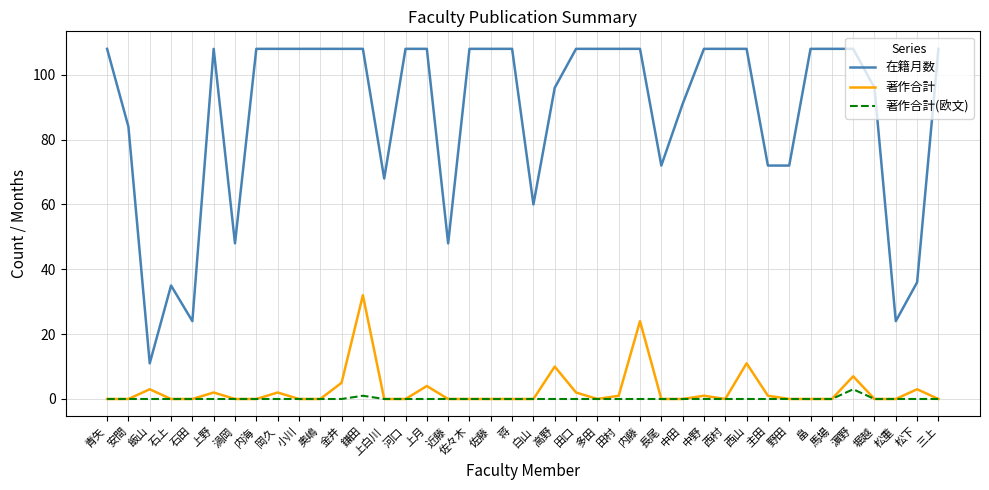

In 著作合計, how many points are higher than both neighbors (excluding endpoints)?

11